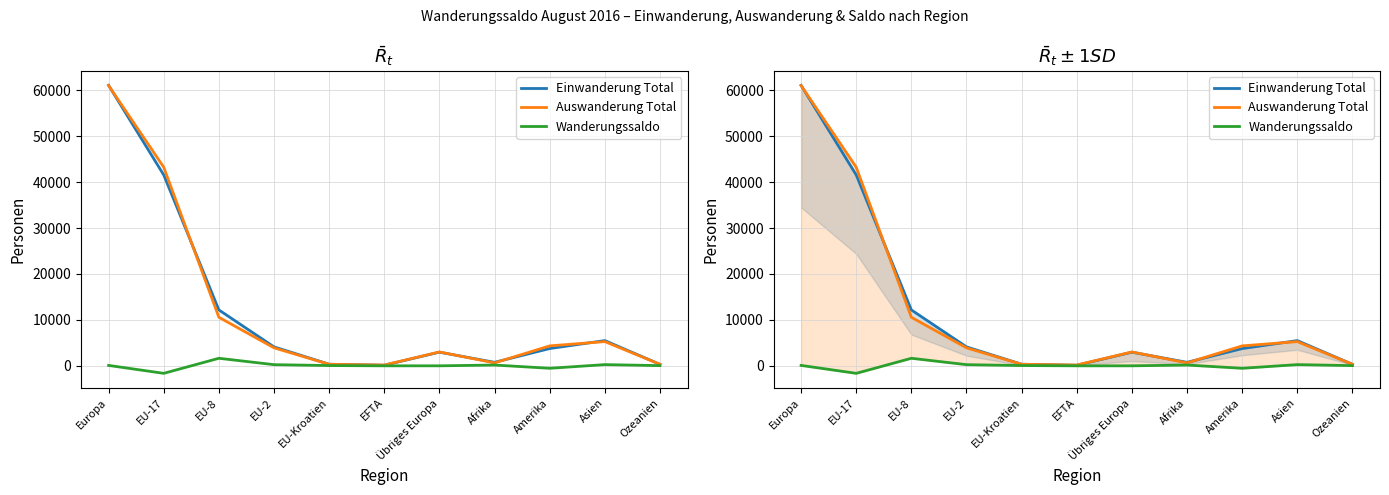

The value of Einwanderung Total at EU-2 is 4084. True or false?

True